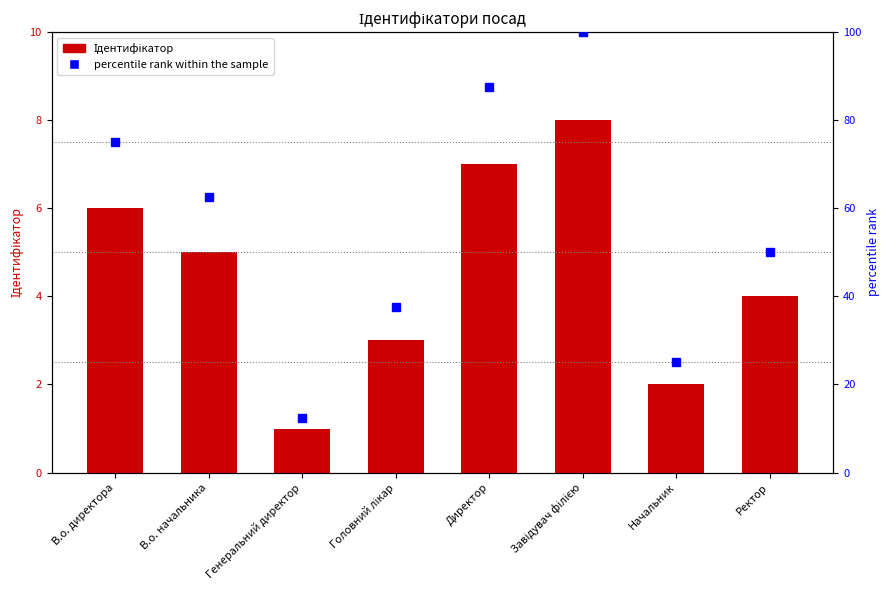

How many distinct data groups are displayed?

2